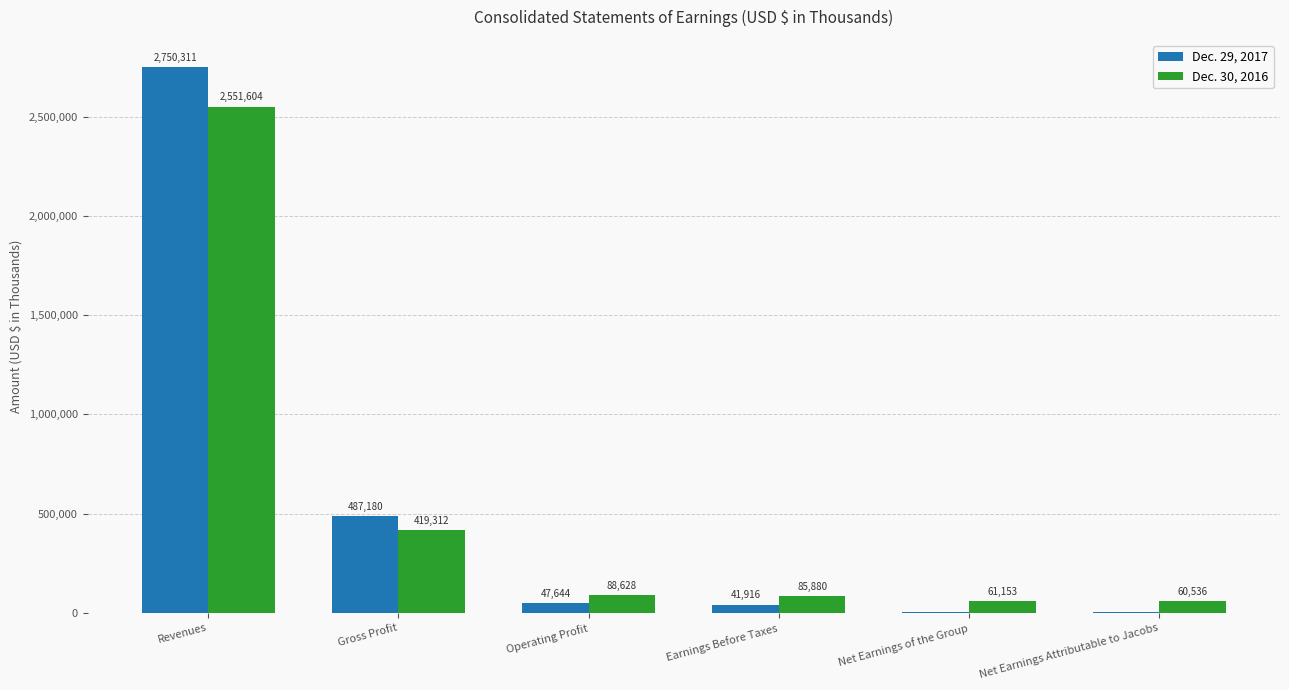

Is it true that Dec. 30, 2016 equals 144537 at Gross Profit?

False